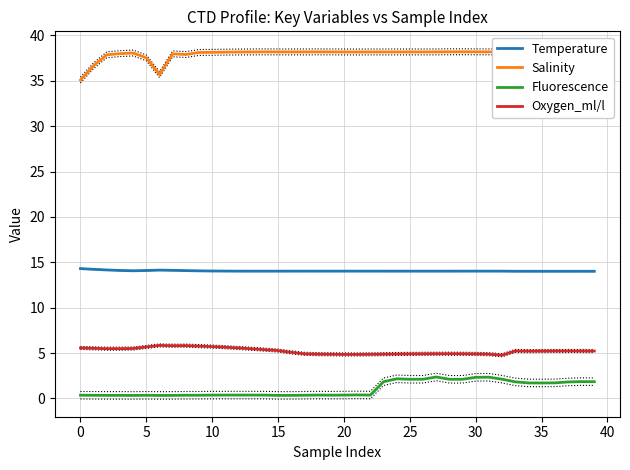

What is the highest value of the Oxygen_ml/l series?

5.8